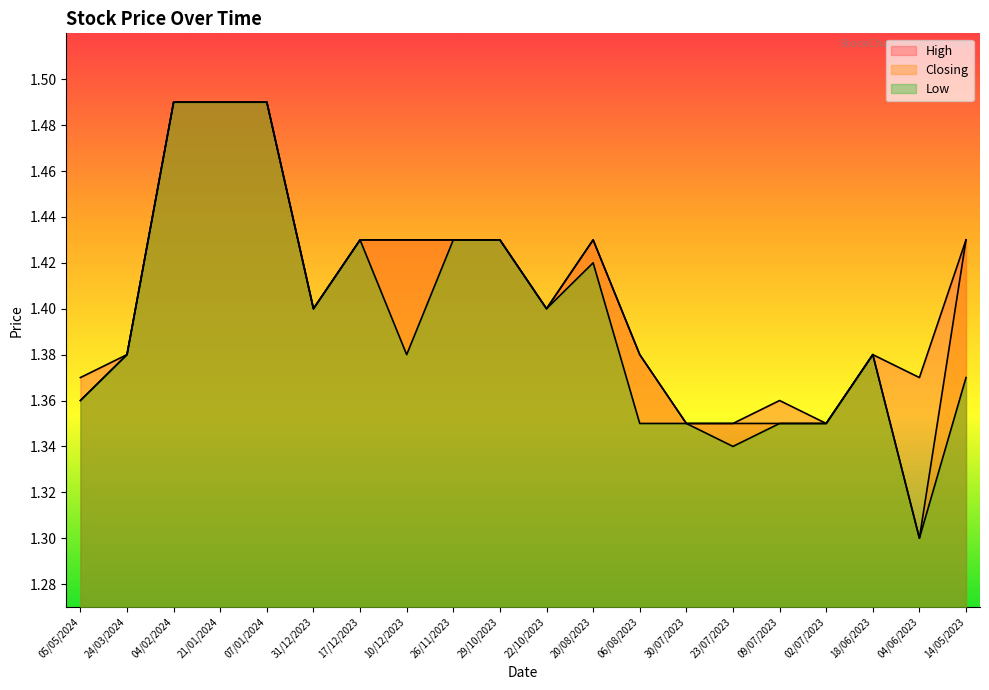

What is the sum of the High values at 31/12/2023 and 21/01/2024?

2.9